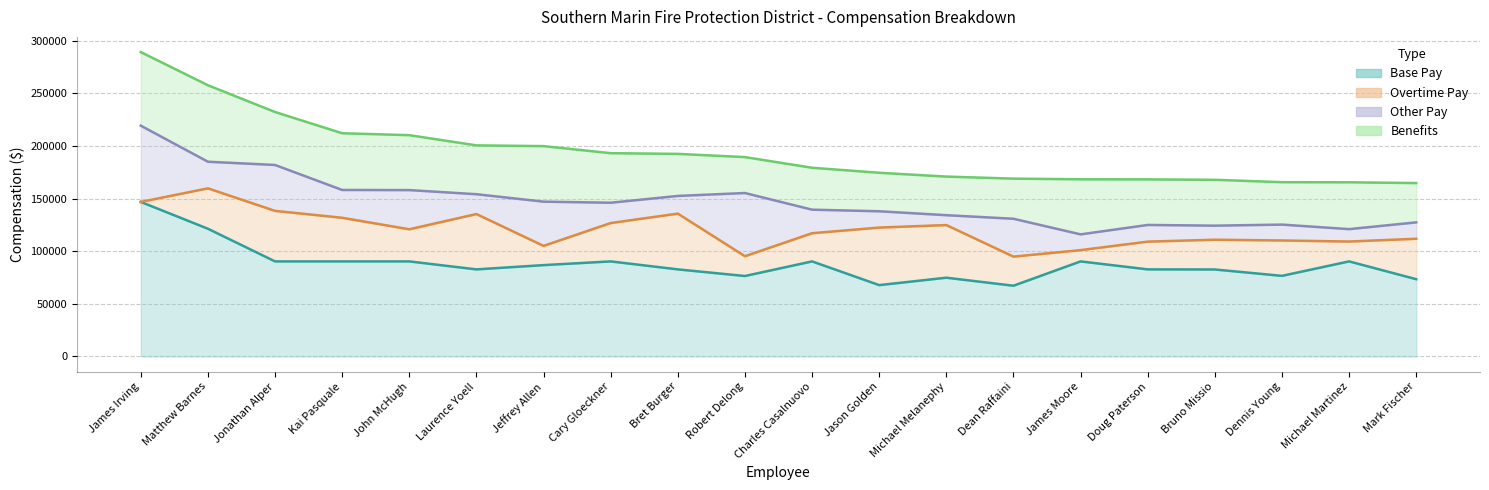

True or false: Other Pay has more than 0 points higher than both neighbors.

True